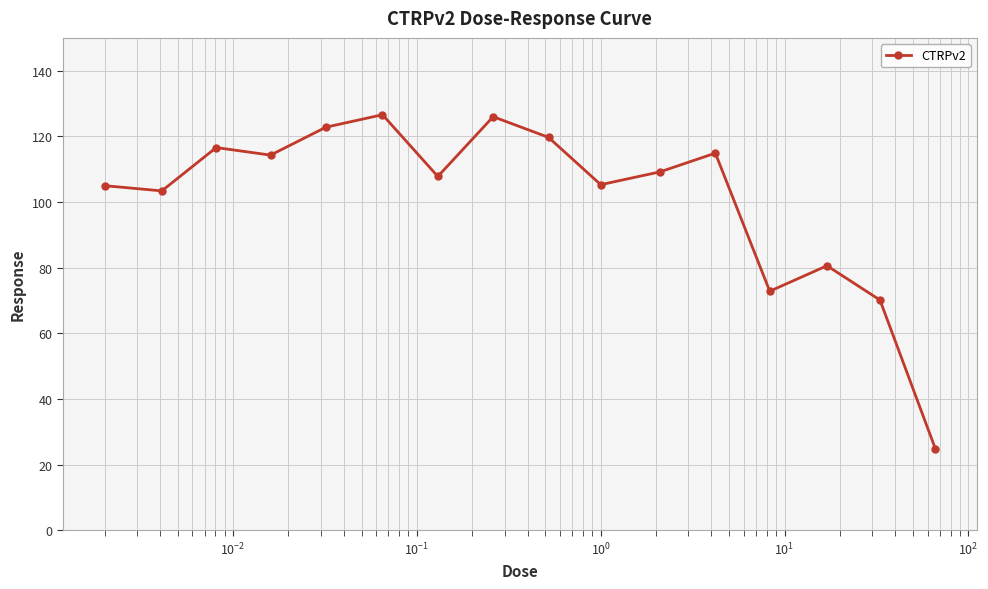

What is the greatest value displayed?

126.6